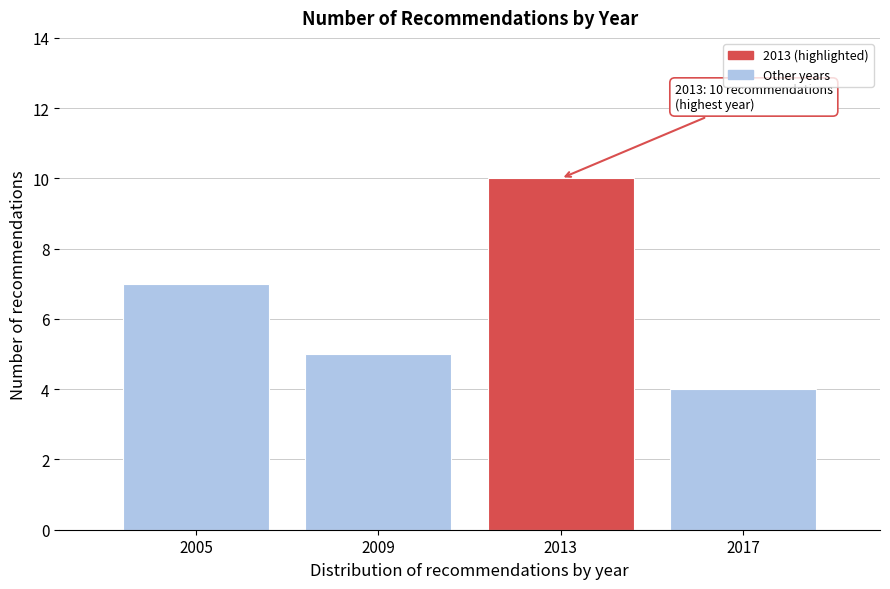

Reading right to left, transcribe all the data shown in this chart.

2017=4	2013=10	2009=5	2005=7